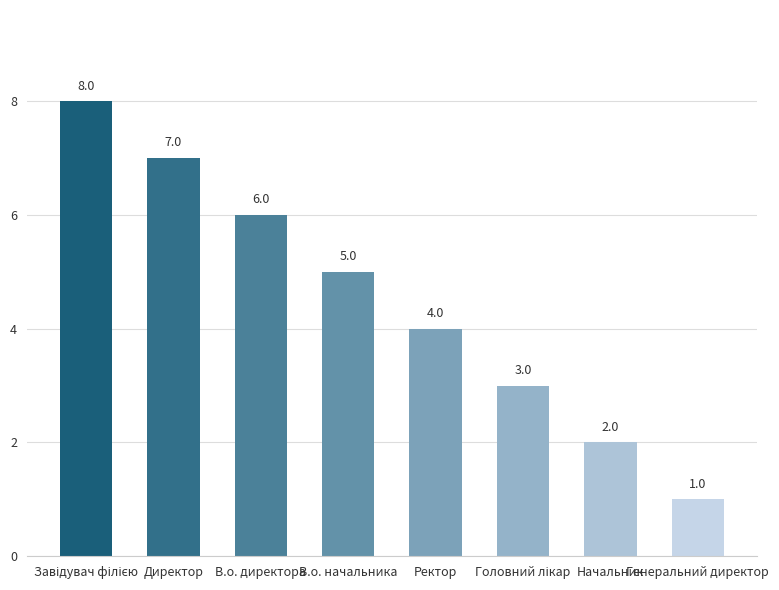

Does the chart contain any negative values?

No